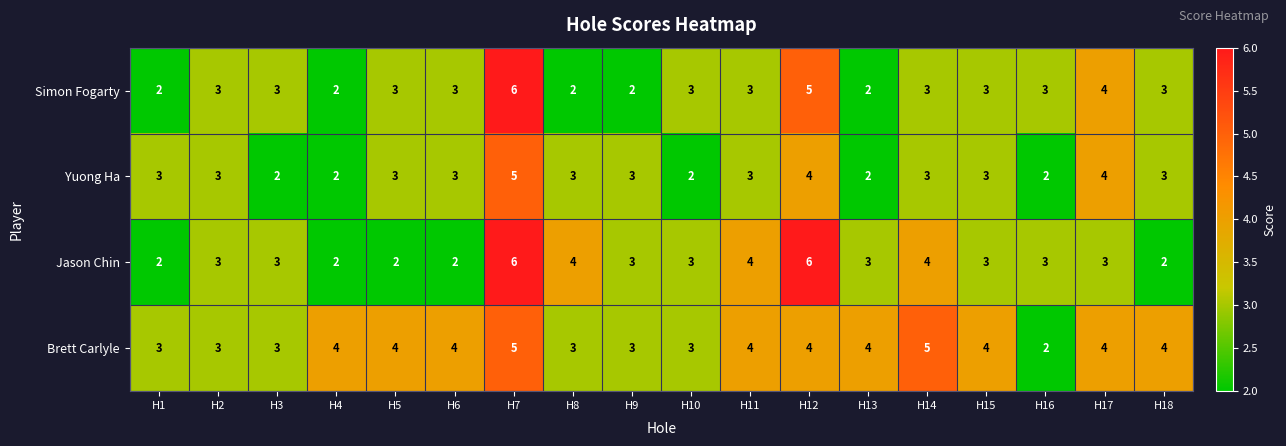

How many data points does each series have?

18